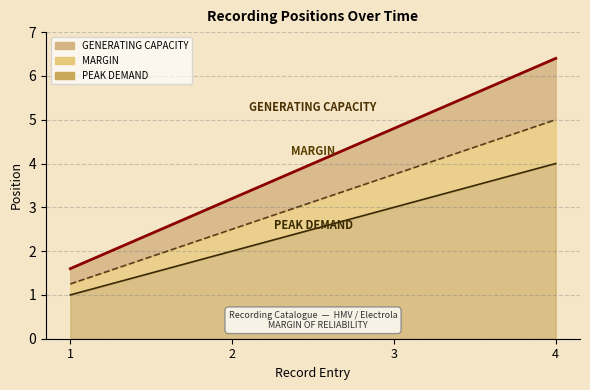

Count the number of values greater than 4.

2